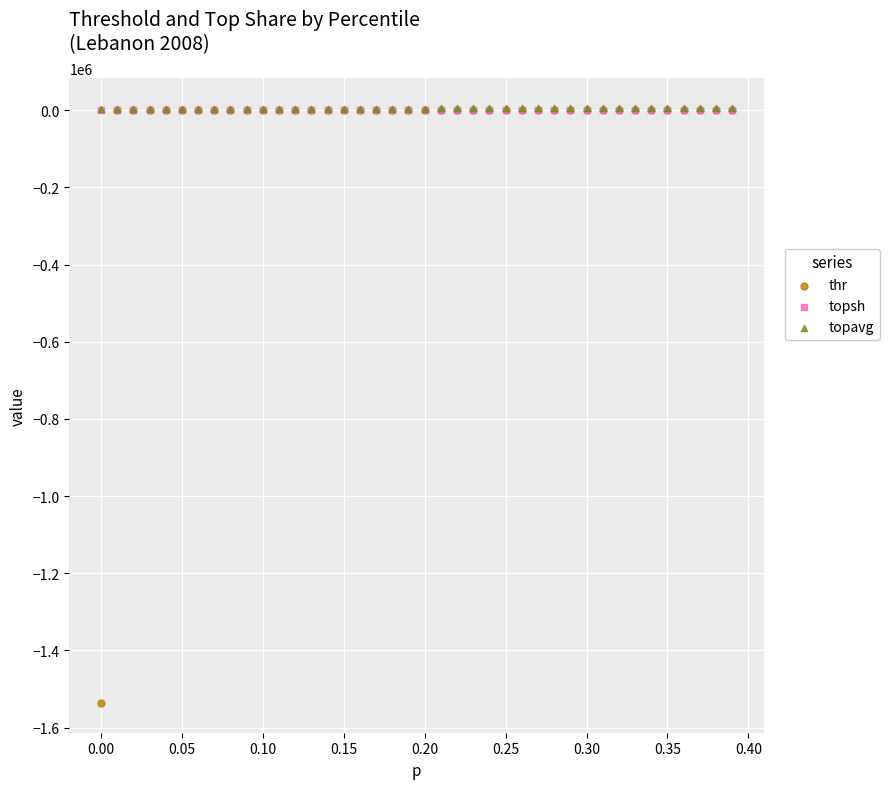

Which series contains the lowest Y value?

thr